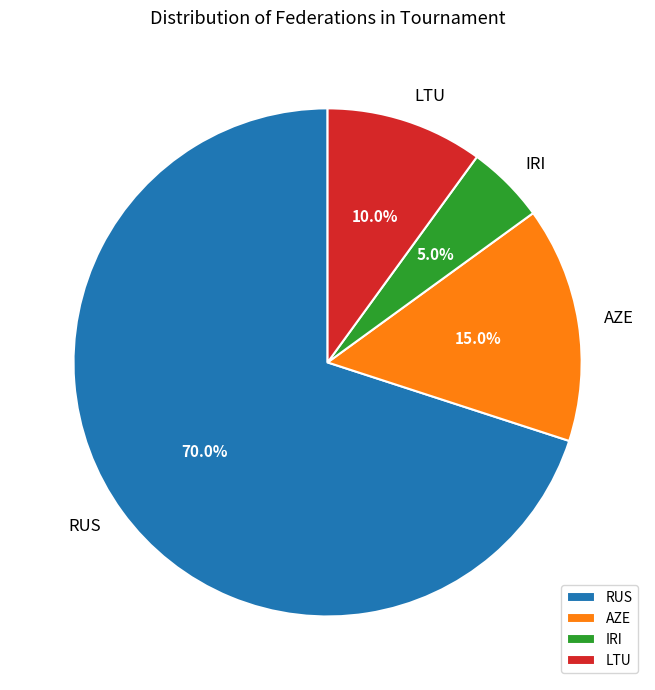

Which slice is the largest?

RUS